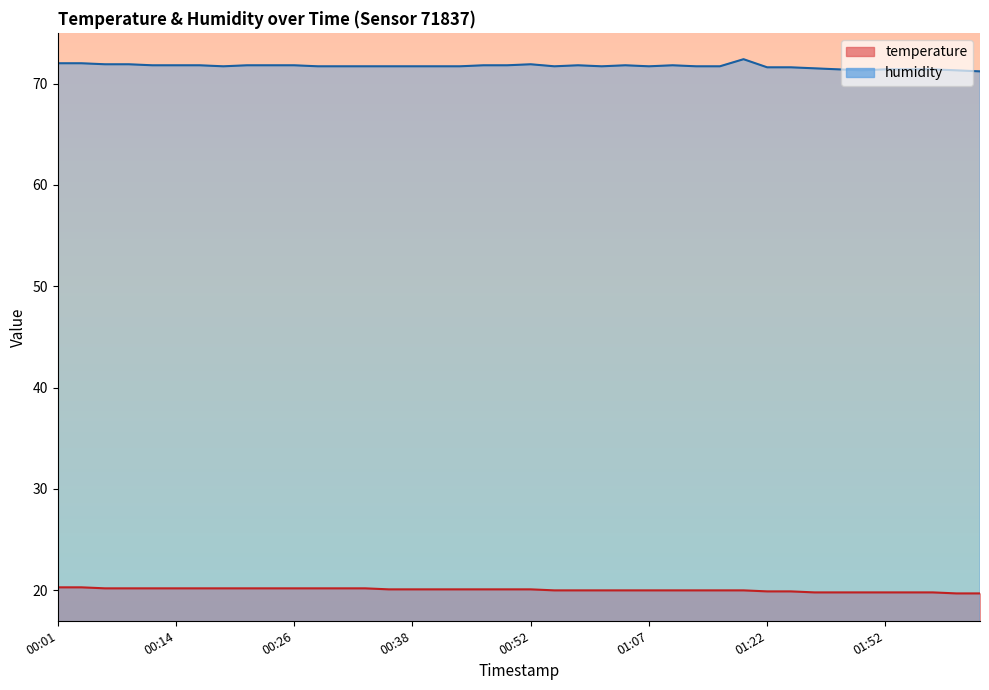

Rank the series by their average value, from highest to lowest.

humidity, temperature